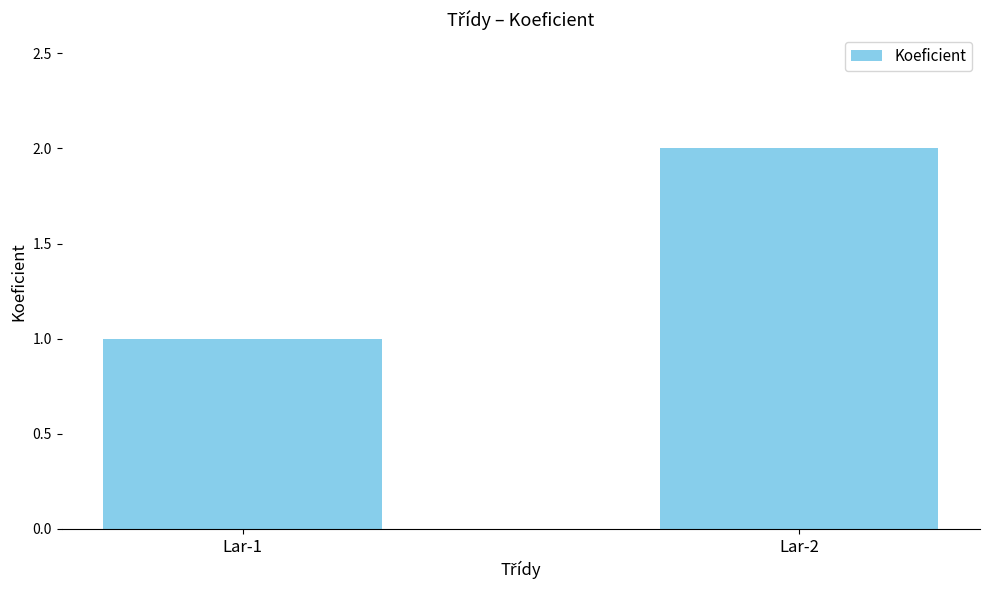

What is the sum of the values at Lar-2 and Lar-1?

3